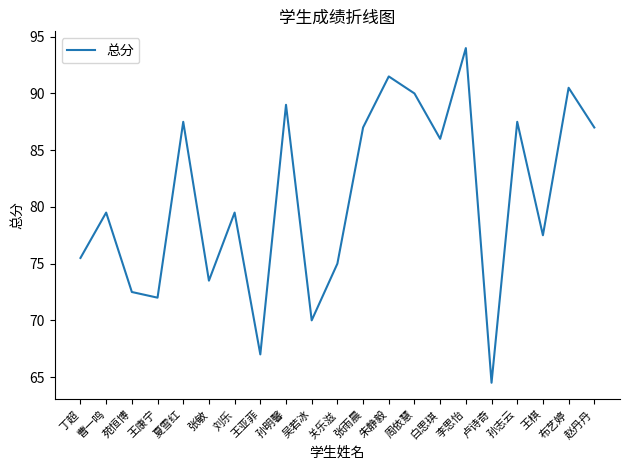

What is the smallest value displayed?

64.5